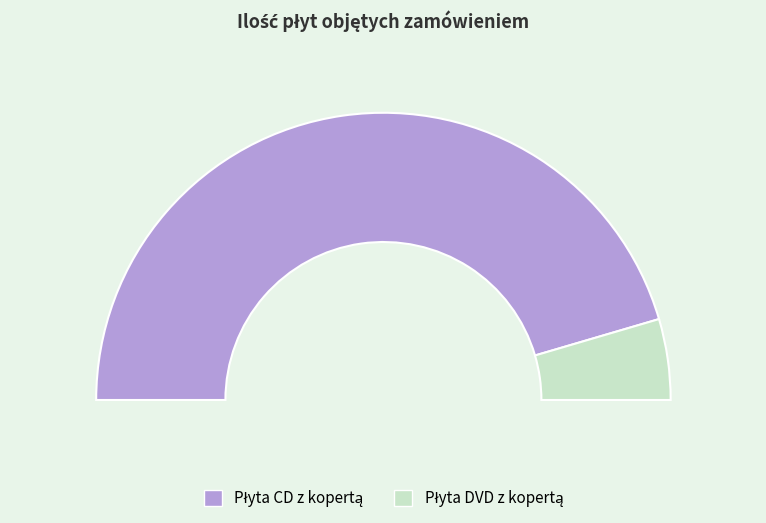

Approximately how many times larger is the value at Płyta DVD z kopertą compared to Płyta CD z kopertą?

0.1